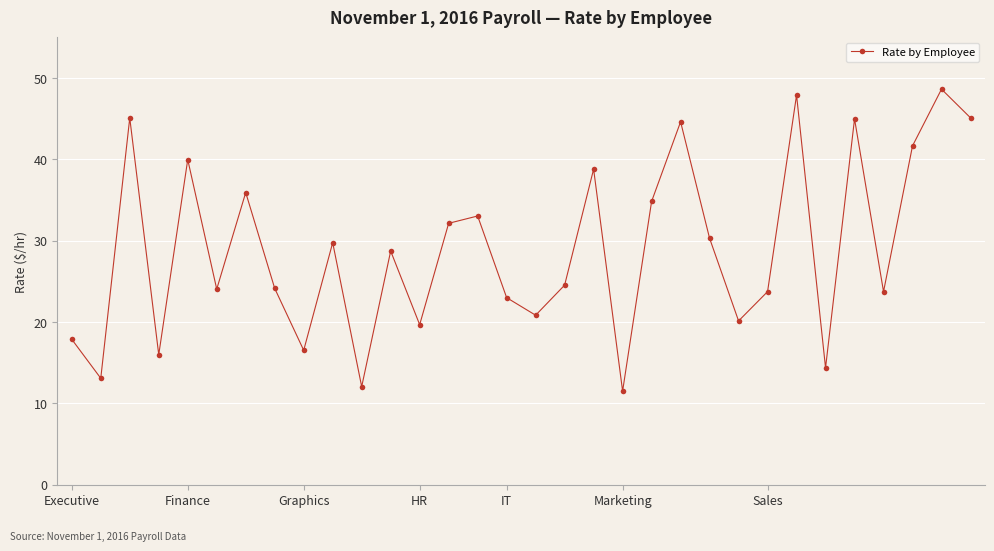

What is the maximum value shown in the chart?

48.6